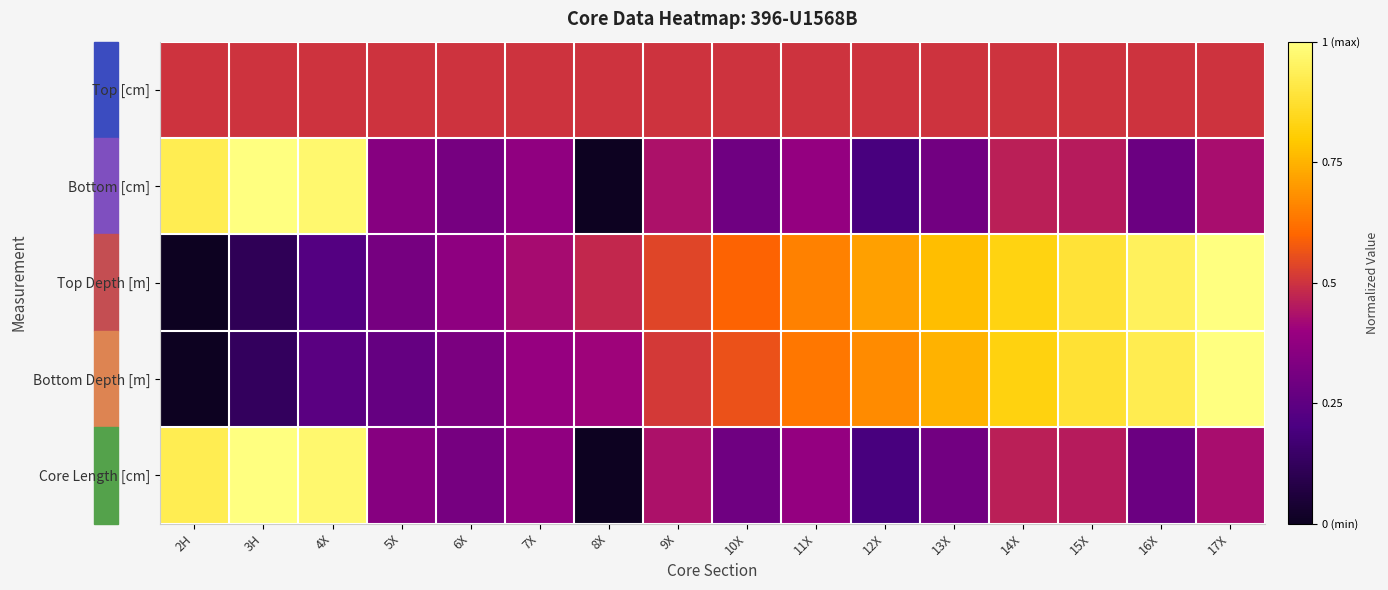

Which series has the largest total across all categories?

Top Depth [m]